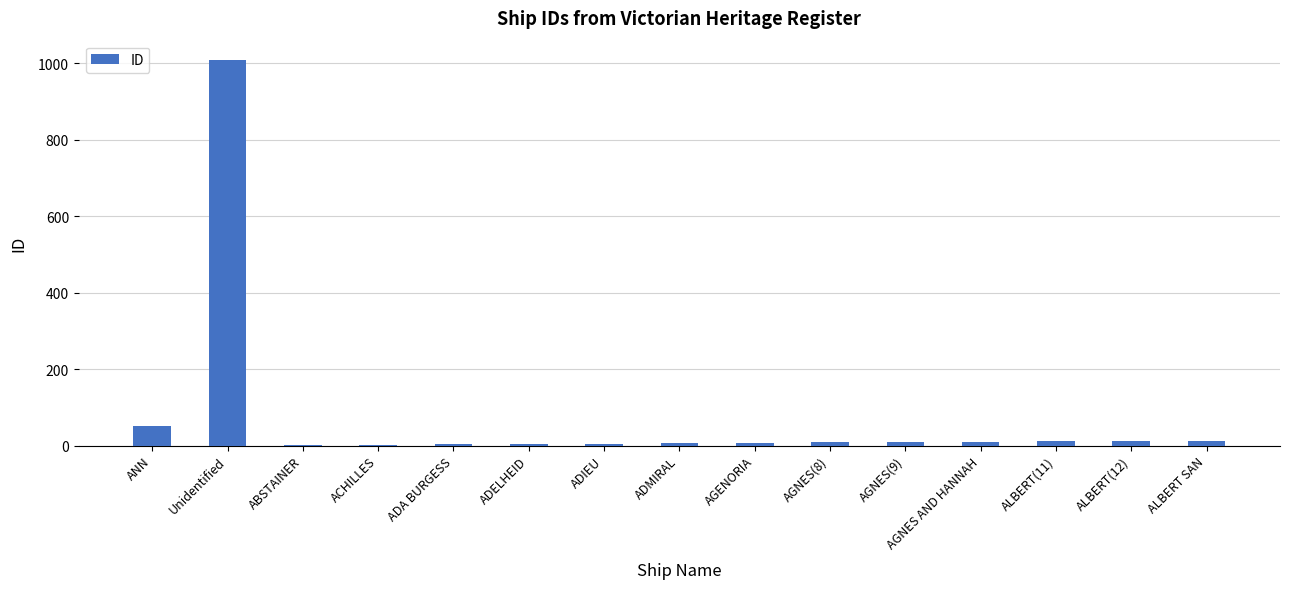

What is the sum of all values?

1151